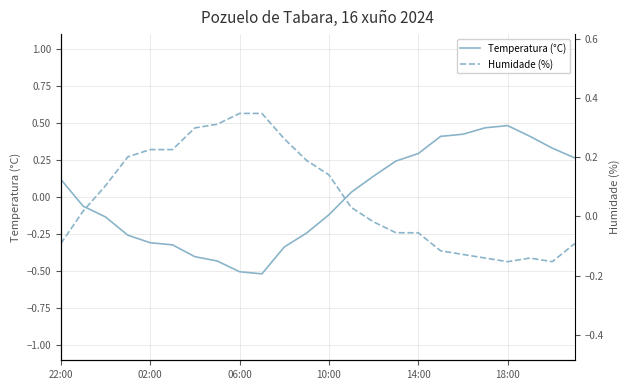

What is the label of the 24th point from the right?

22:00